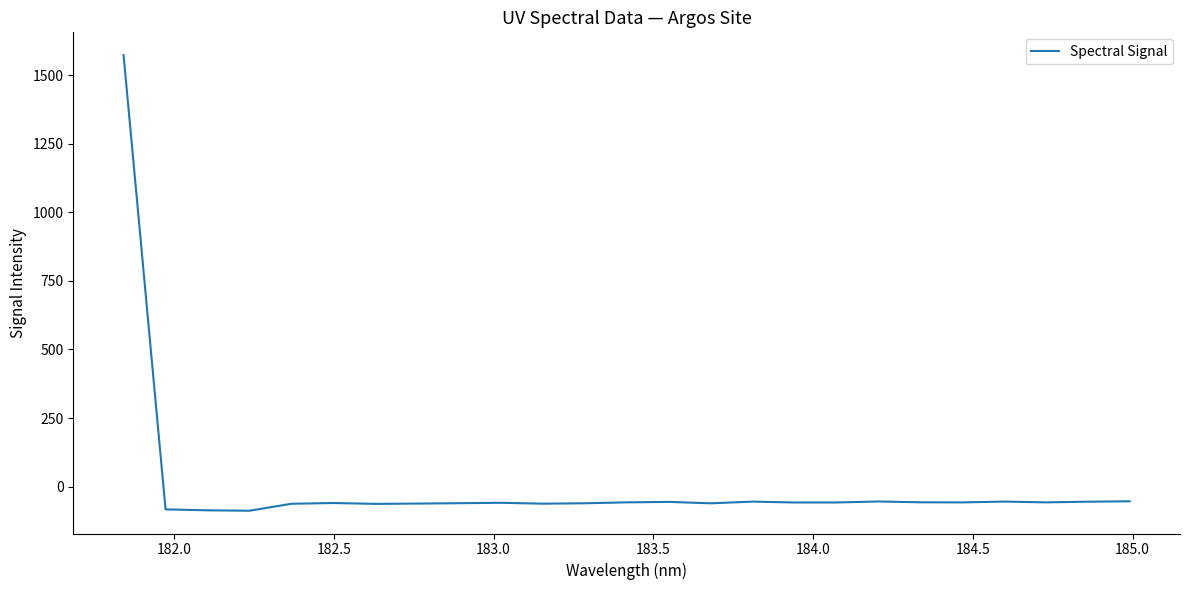

How many categories are shown in the chart?

25